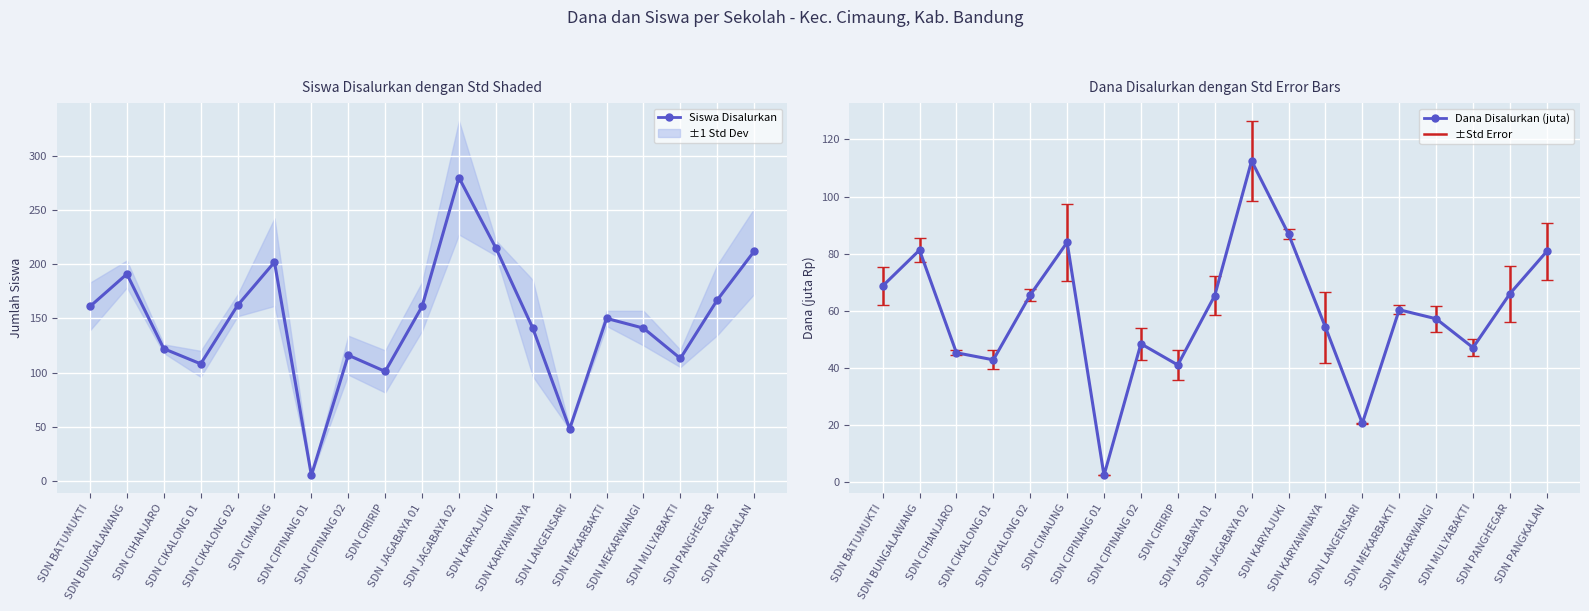

How many data points are less than 150?

9